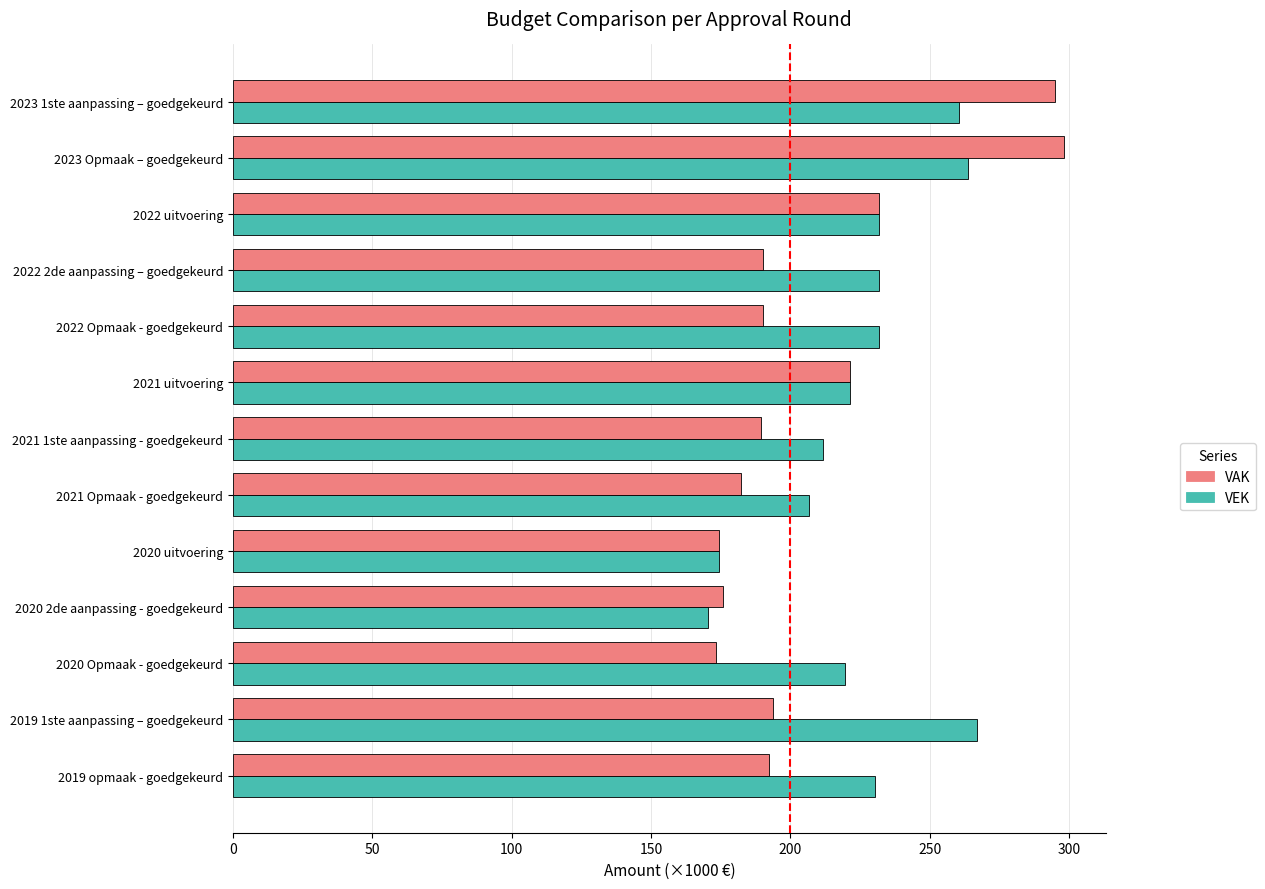

Rank the series by their maximum value, from highest to lowest.

VAK, VEK